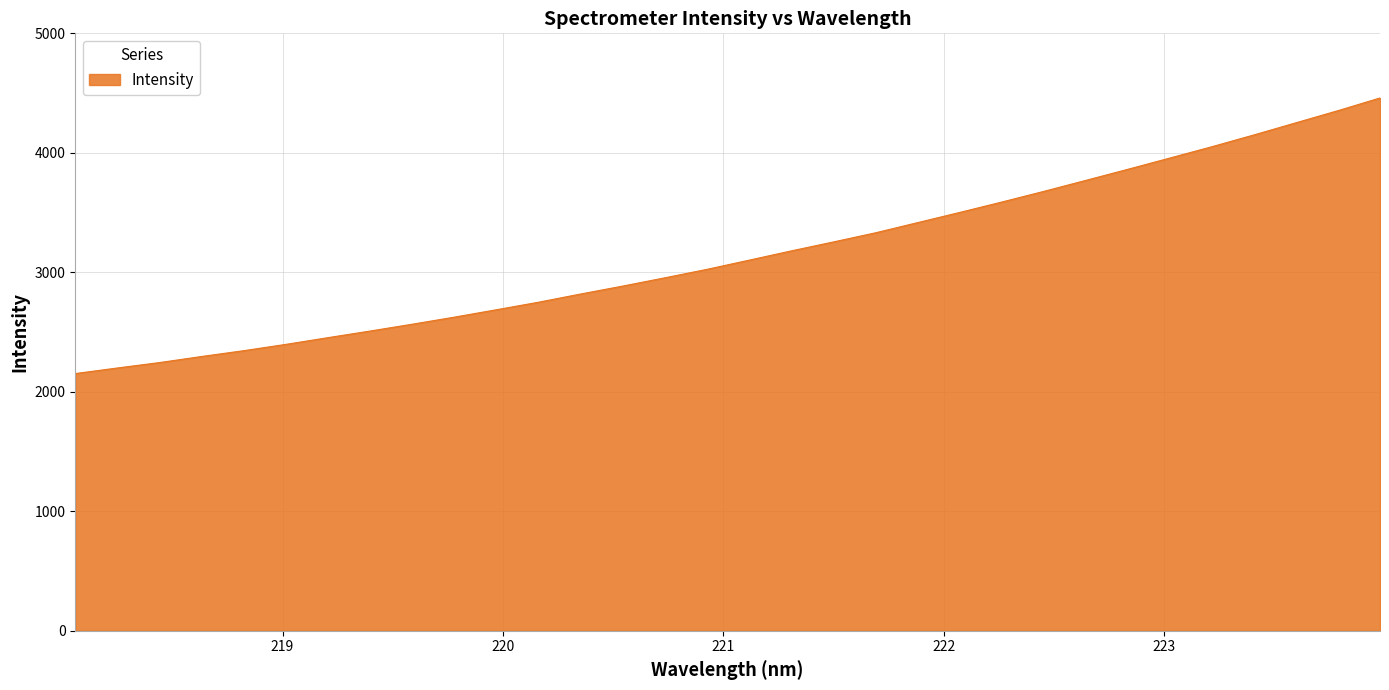

Reading right to left, what are all the values shown in this chart?

4459.0	4352.9	4251.4	4149.7	4051.0	3956.2	3861.8	3769.1	3676.9	3587.7	3500.6	3415.5	3330.3	3253.9	3179.1	3101.6	3024.9	2954.1	2885.0	2818.6	2749.9	2686.8	2624.8	2565.7	2508.6	2453.2	2397.0	2344.2	2295.5	2244.6	2199.3	2152.5